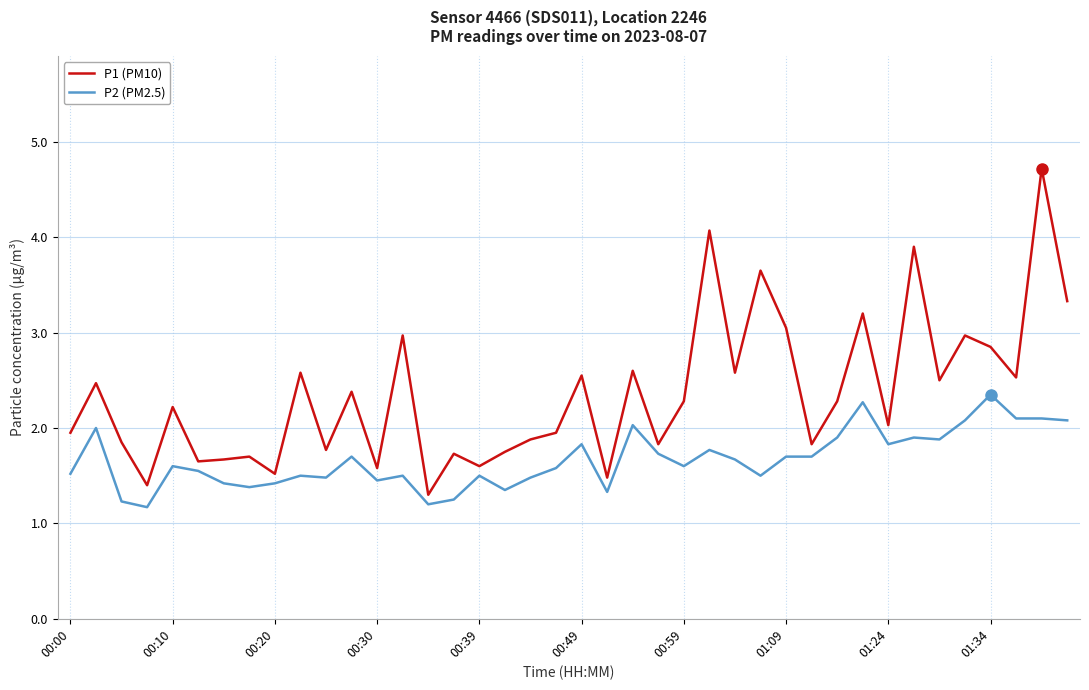

What is the difference between the second highest and minimum values in the P1 (PM10) series?

2.8